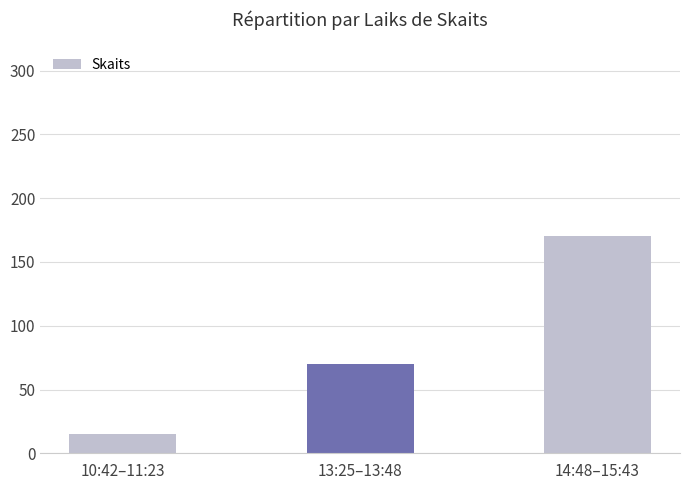

How many series are shown in this chart?

1